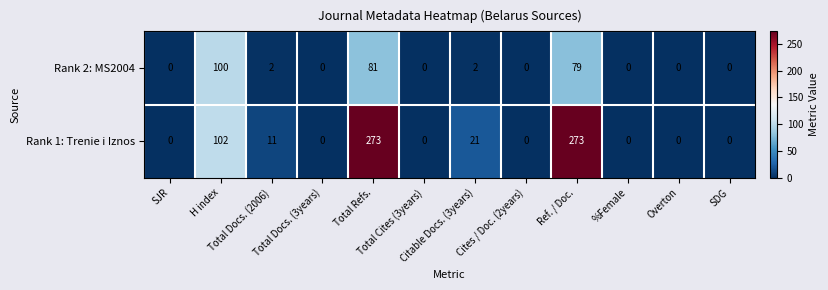

How many distinct data groups are displayed?

2